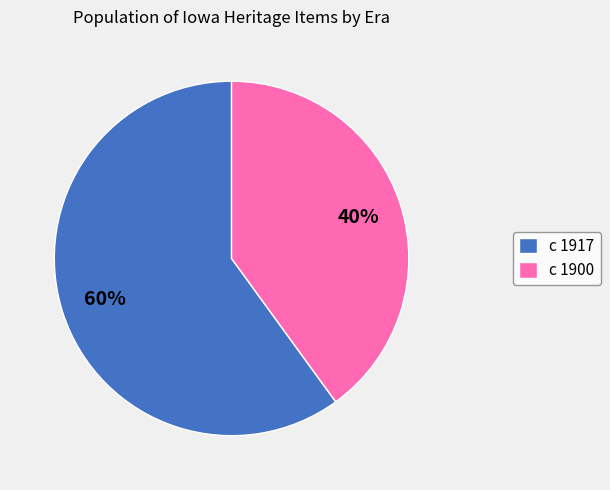

The c 1917 slice represents 70% of the pie. True or false?

False